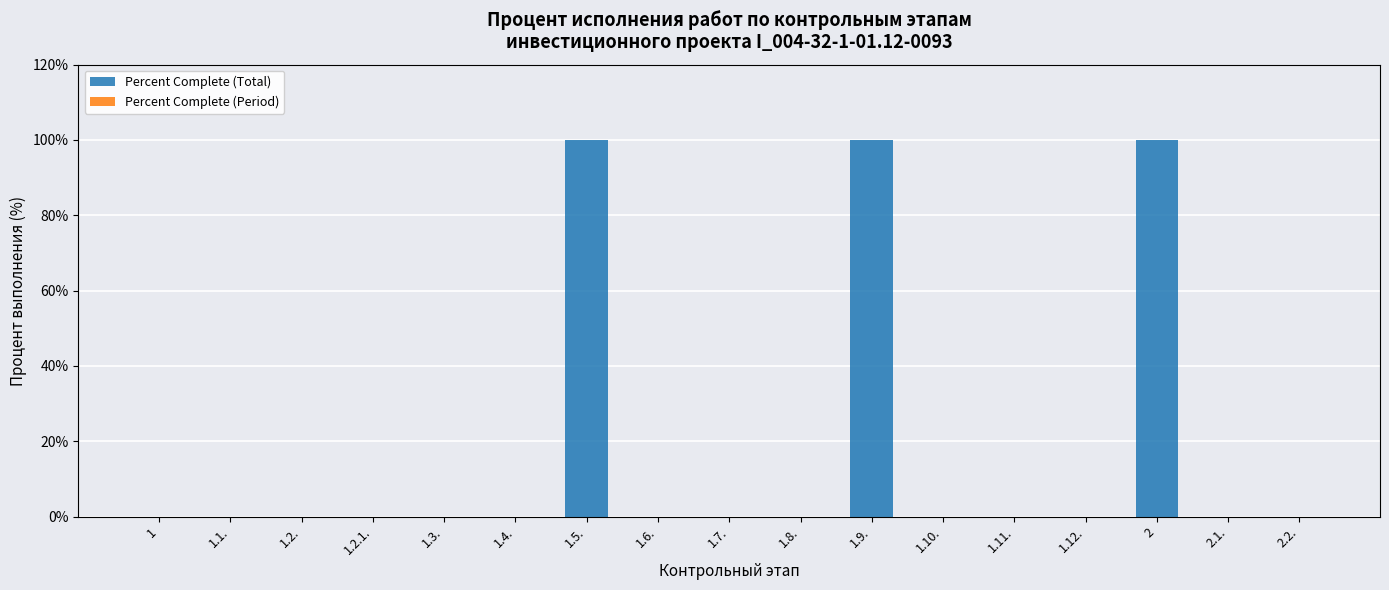

The value at 1.9. is 100. True or false?

True